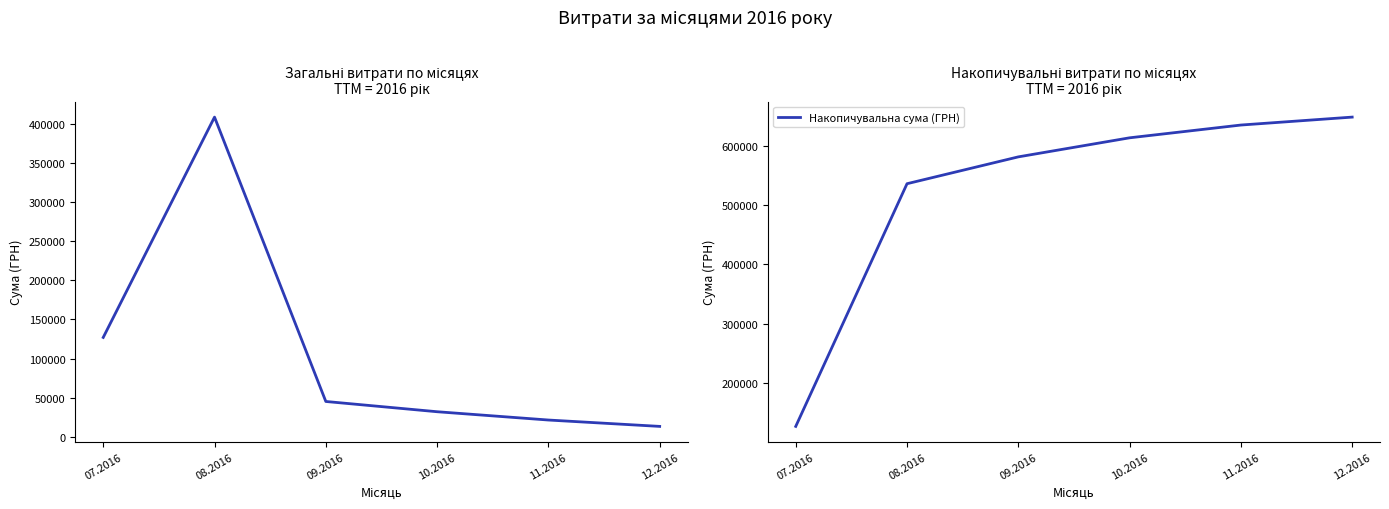

What is the average value of the СУМА (ГРН) series?

107976.7